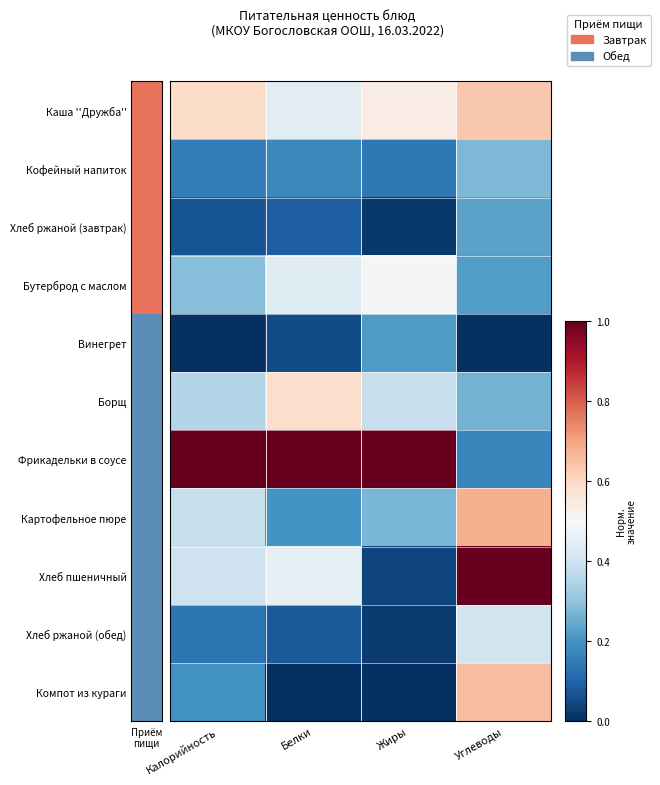

Which series has the largest range (max minus min)?

Хлеб пшеничный